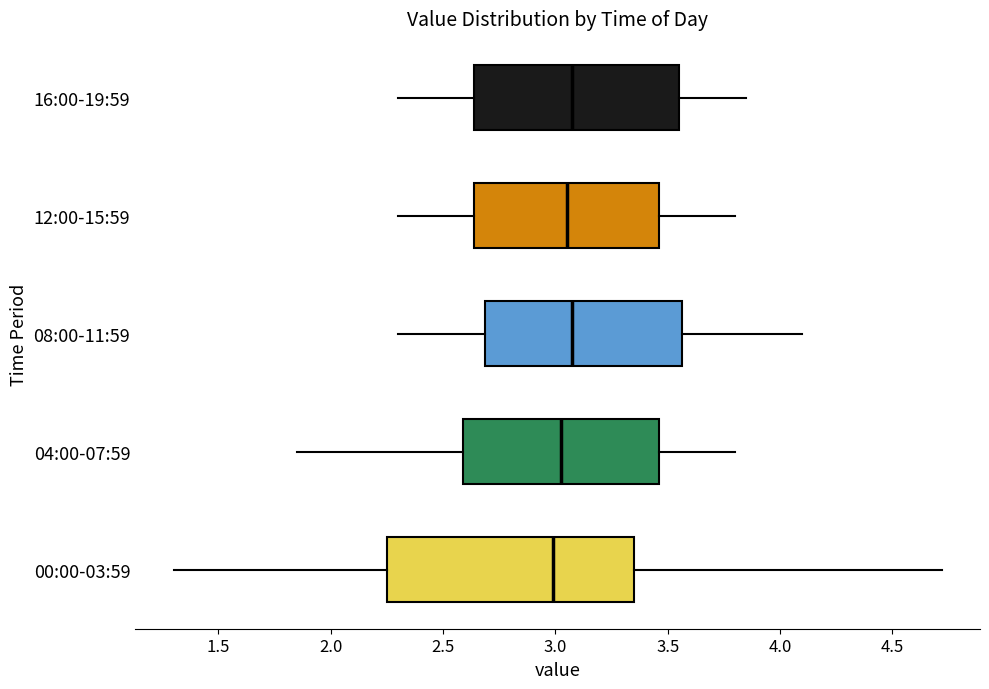

Reading bottom to top, transcribe this box plot: for each box, give where its median line is, the range the box spans, and where its two whiskers end, as read against the x-axis. The values are not printed on the chart, so give them approximately, as read against the axis.

00:00-03:59: median 3.00, box 2.25 to 3.35, whiskers 1.30 to 4.70
04:00-07:59: median 3.05, box 2.60 to 3.45, whiskers 1.85 to 3.80
08:00-11:59: median 3.10, box 2.70 to 3.55, whiskers 2.30 to 4.10
12:00-15:59: median 3.05, box 2.65 to 3.45, whiskers 2.30 to 3.80
16:00-19:59: median 3.10, box 2.65 to 3.55, whiskers 2.30 to 3.85